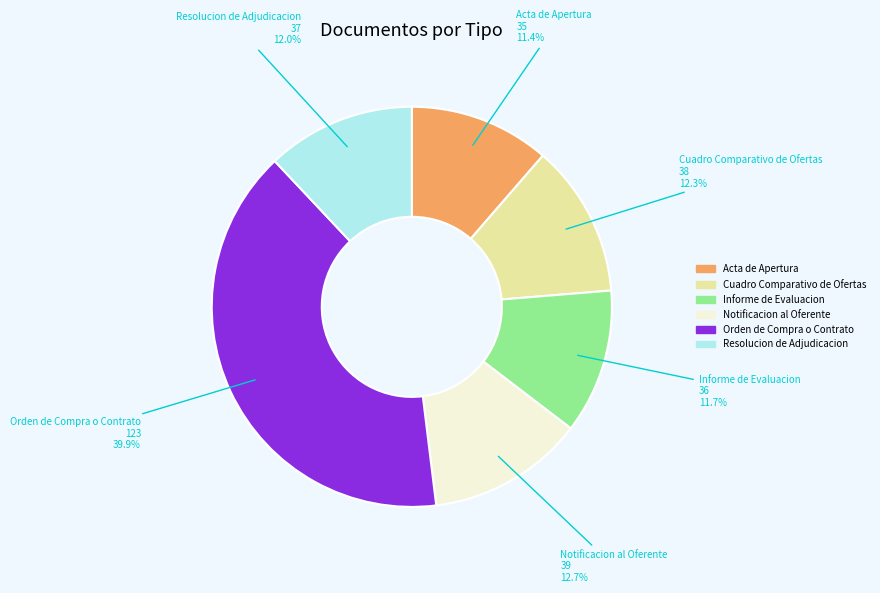

Which category has the biggest portion of the pie?

Orden de Compra o Contrato